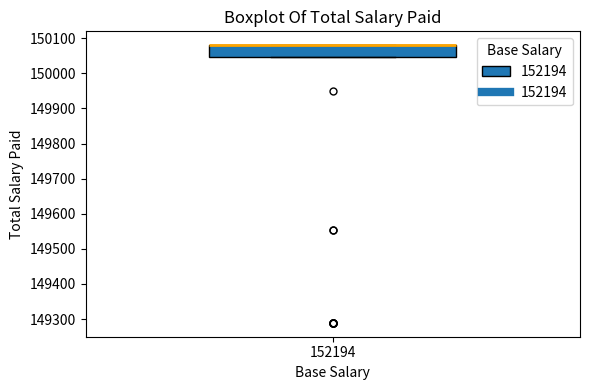

Transcribe this box plot: give where the median line is, the range the box spans, and where the two whiskers end, as read against the y-axis. The values are not printed on the chart, so give them approximately, as read against the axis.

median 150080 (drawn on the box's upper edge), box 150050 to 150080, whiskers 150050 to 150080